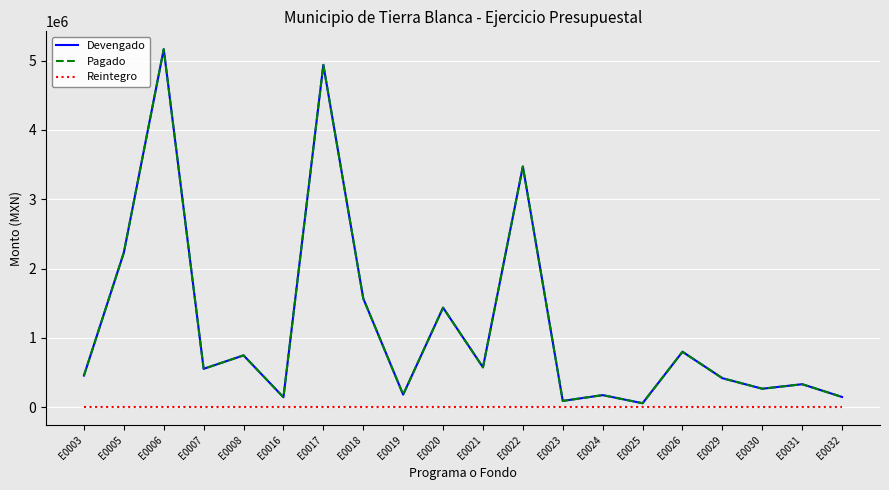

At which label is Reintegro closest to 0?

E0003